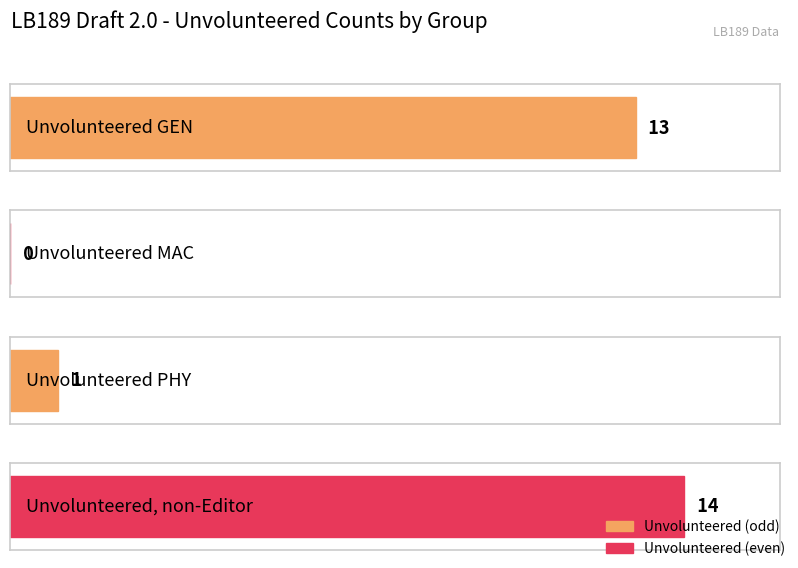

What is the label of the 1st bar from the right?

Unvolunteered, non-Editor